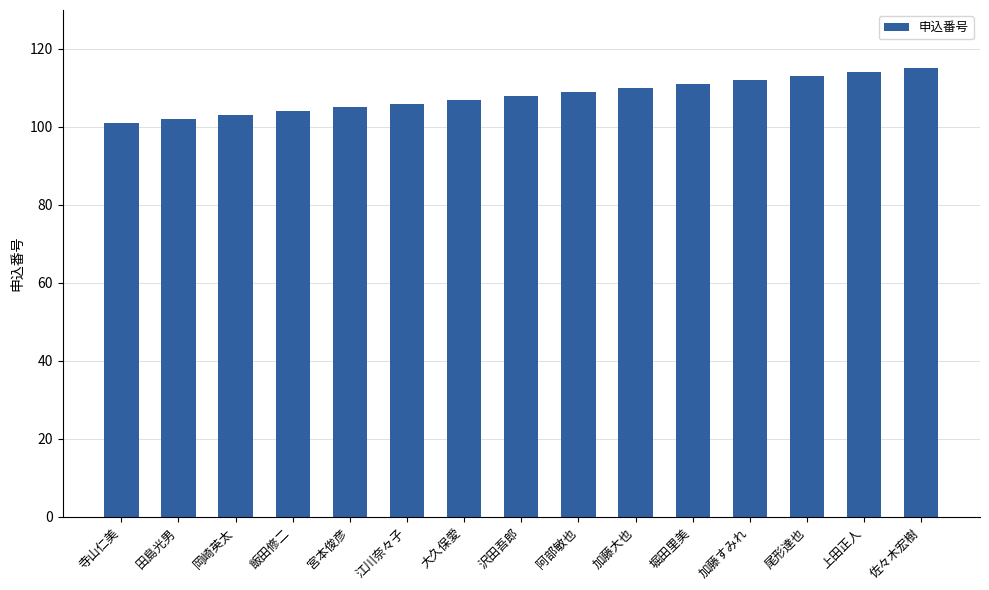

Reading left to right, what are all the values shown in this chart?

寺山仁美=101	田島光男=102	岡崎英太=103	飯田修二=104	宮本俊彦=105	江川奈々子=106	大久保愛=107	沢田吾郎=108	阿部敏也=109	加藤大也=110	堀田里美=111	加藤すみれ=112	尾形達也=113	上田正人=114	佐々木宏樹=115